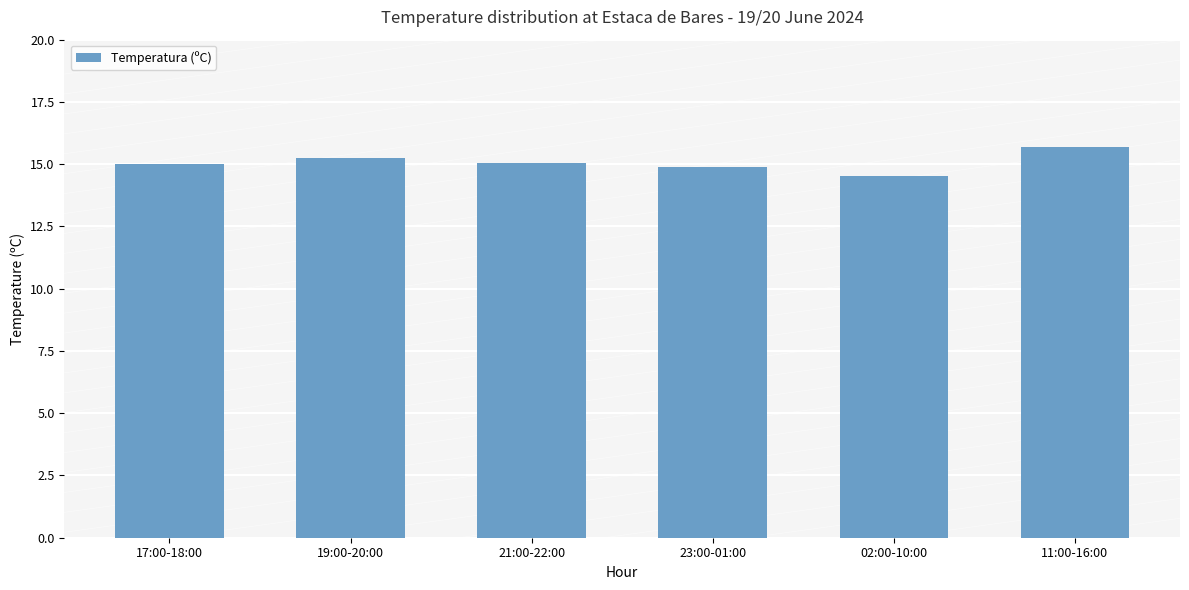

What is the sum of the values at 23:00-01:00 and 17:00-18:00?

29.9